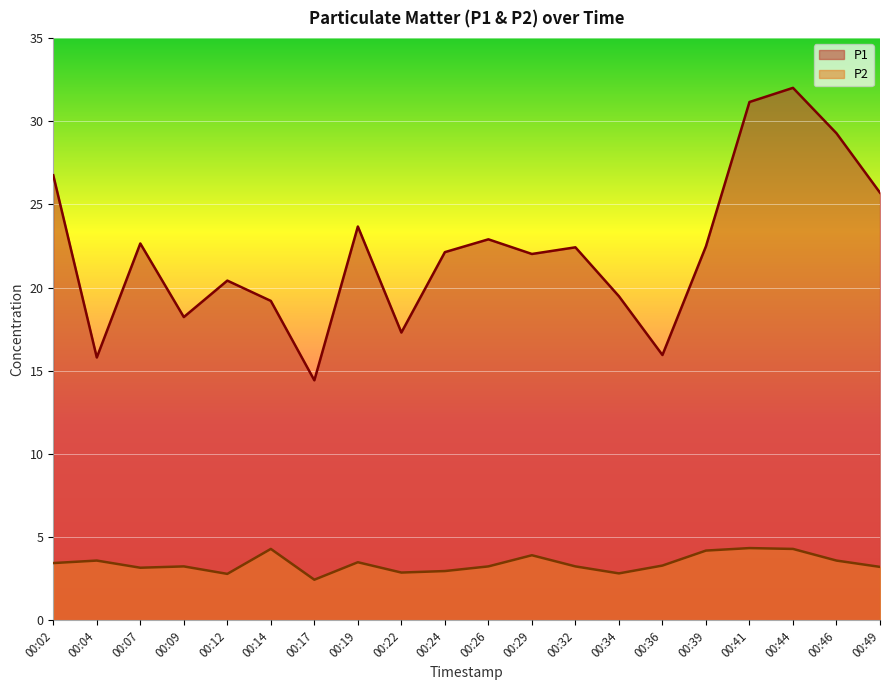

How many data points does each series have?

20